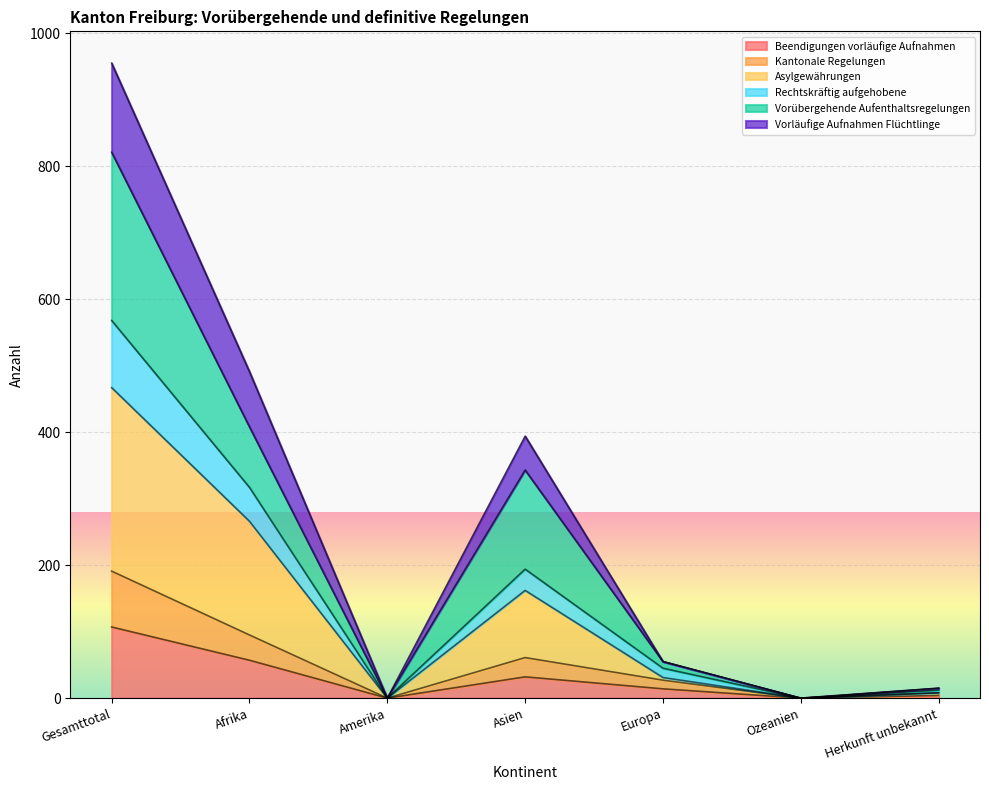

The Asylgewährungen series shows 166 at Gesamttotal. True or false?

False